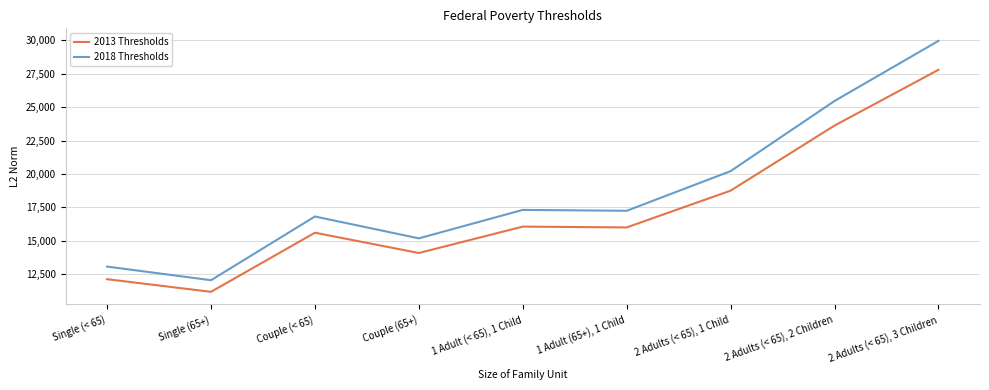

Which series has the largest range (max minus min)?

2018 Thresholds